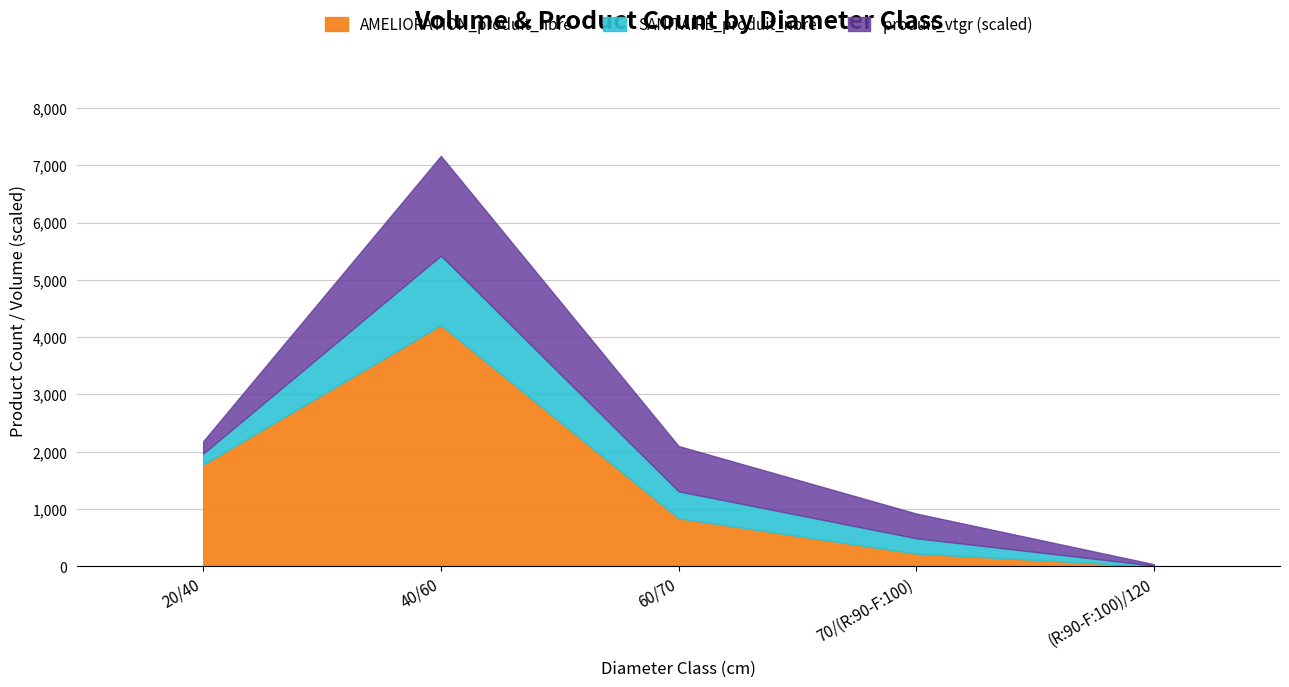

At which category is the sum across all series the highest?

40/60